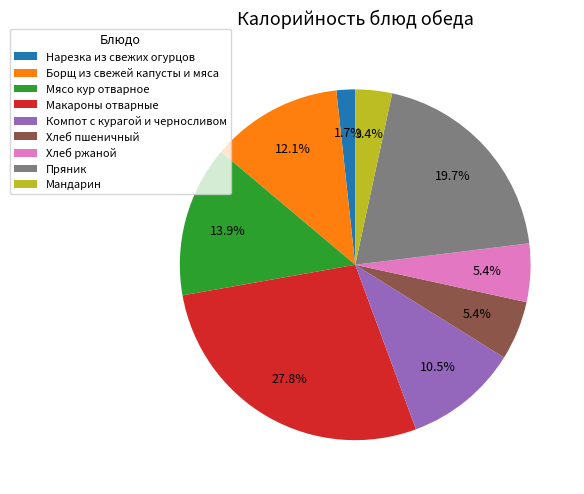

Count the number of slices in the pie.

9